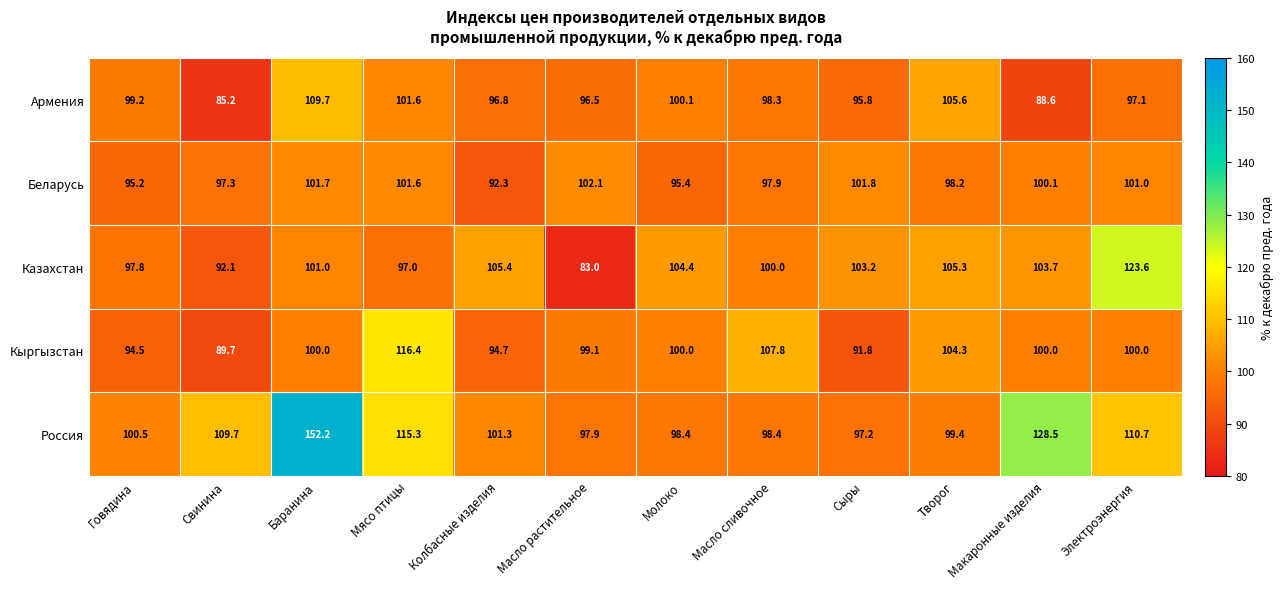

What is the difference between the Казахстан values at Электроэнергия and Свинина?

31.5